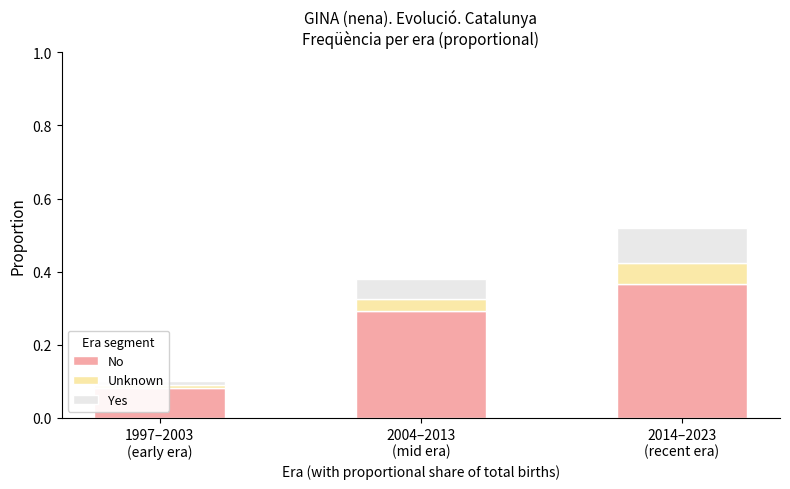

What is the label of the 2nd bar from the right?

2004–2013
(mid era)